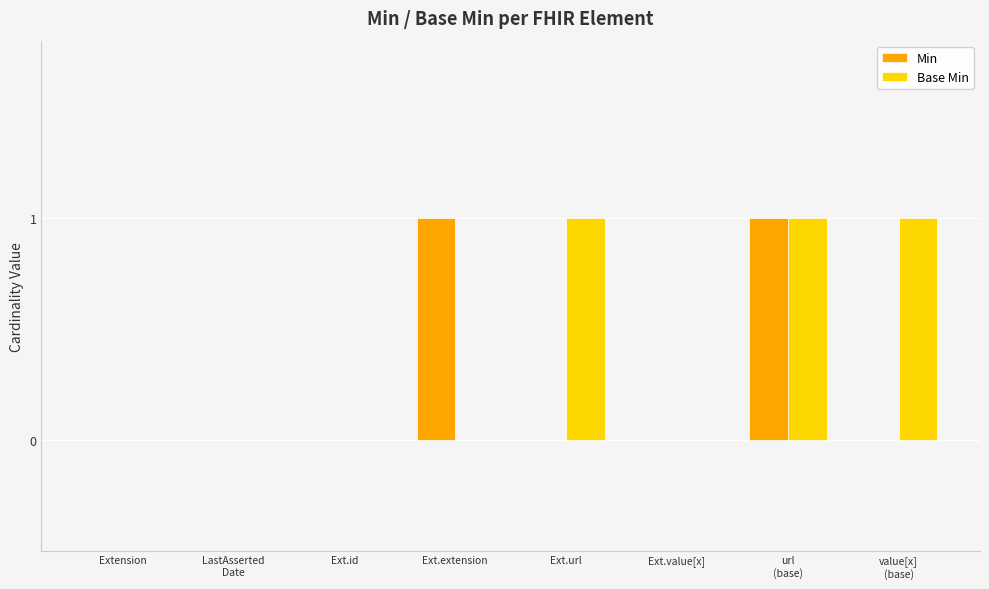

Which series changed the most between Ext.extension and Ext.value[x]?

Min